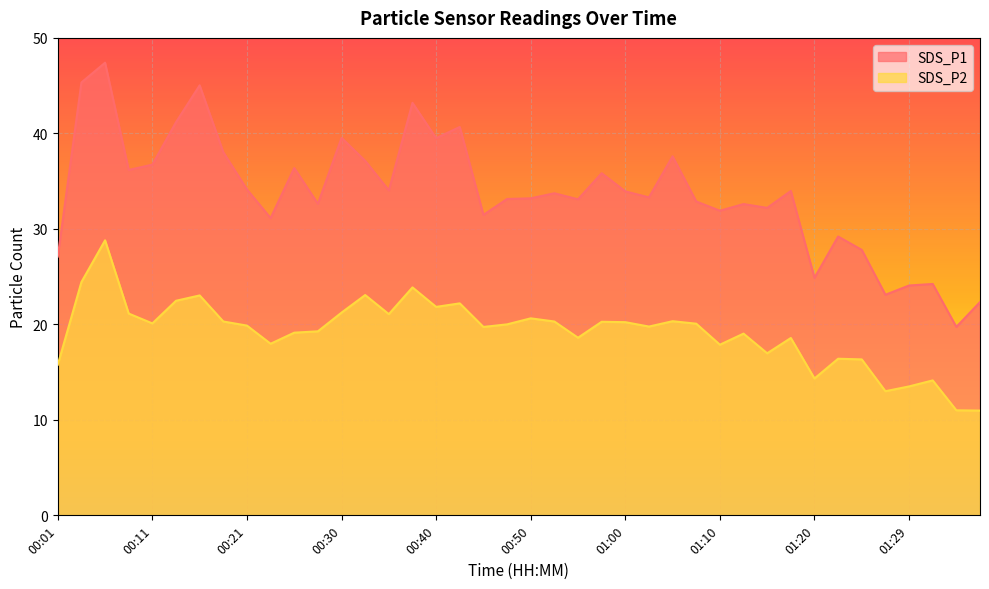

Between 00:53 and 01:29, which is larger?

00:53